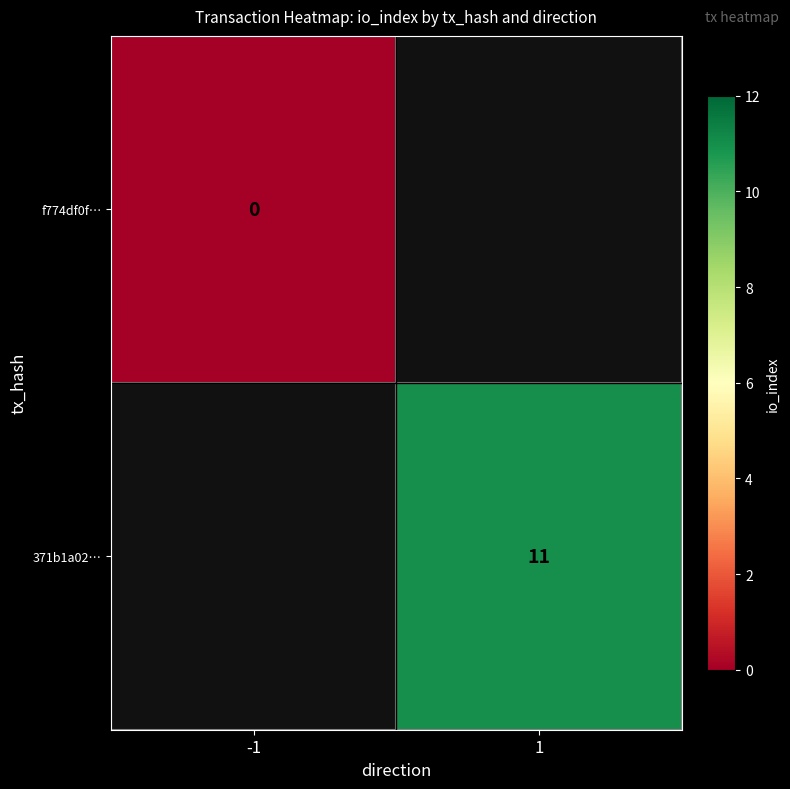

The 371b1a02… series shows 7 at 1. True or false?

False